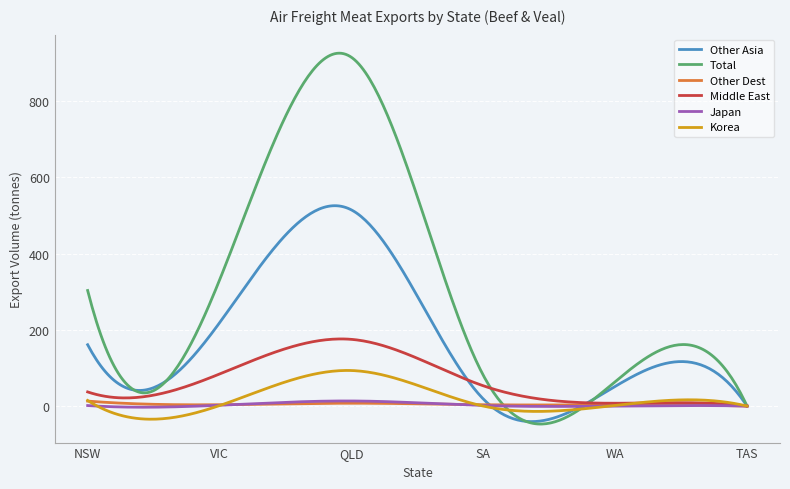

Count the number of categories in the chart.

300